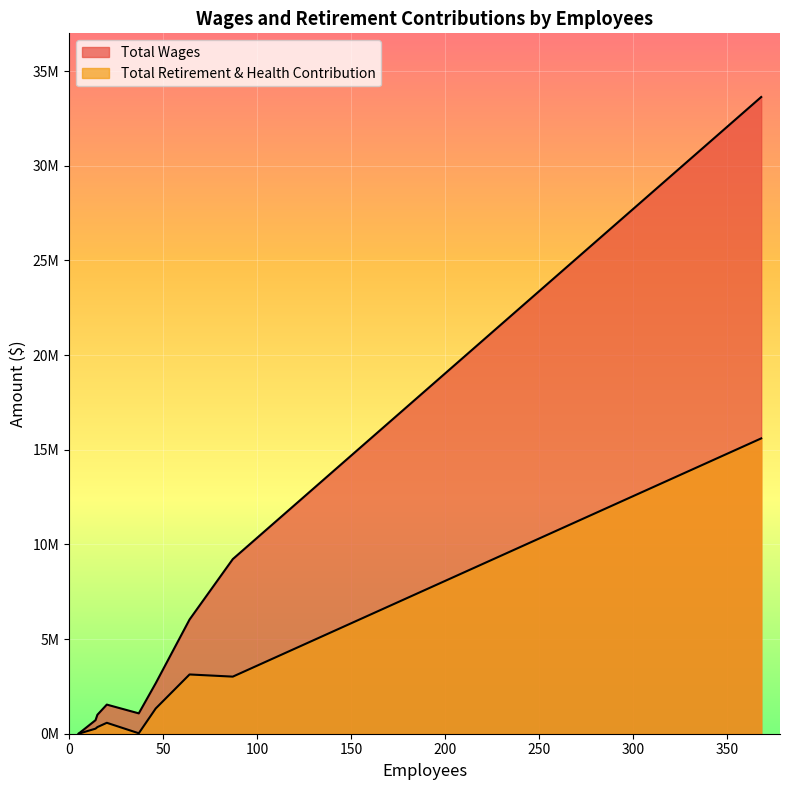

What are all the series names shown in the legend?

Total Wages, Total Retirement & Health Contribution